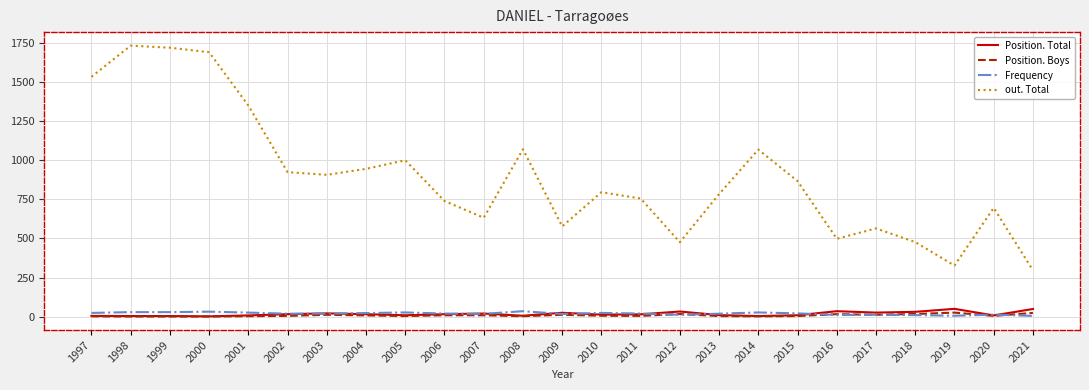

What is the sum of the Position. Total values at 2007 and 2020?

30